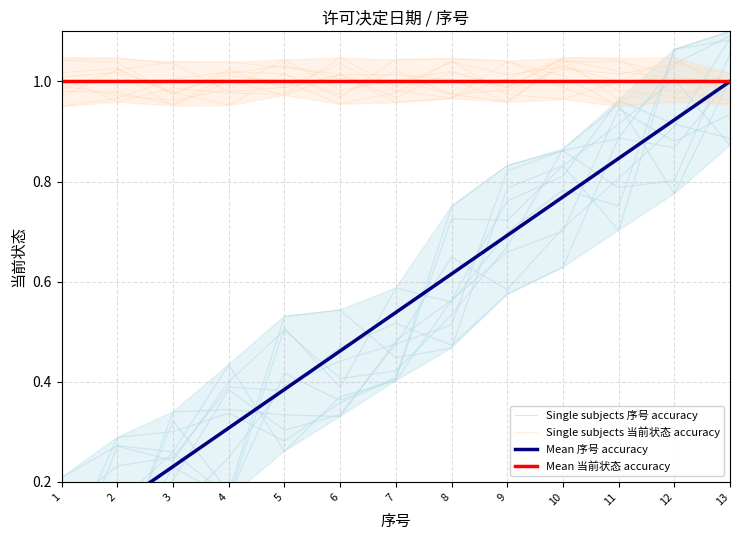

Is it true that Single subjects 序号 accuracy equals 0.0 at 1?

True